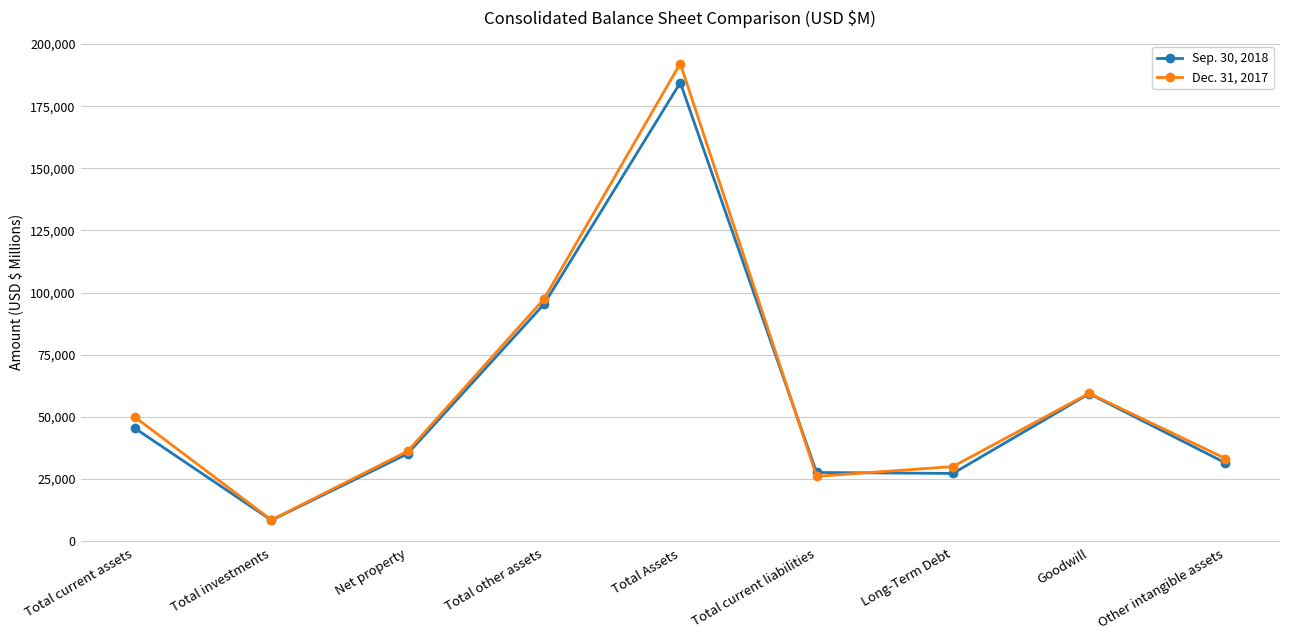

Which category has the lowest value across all series?

Total investments